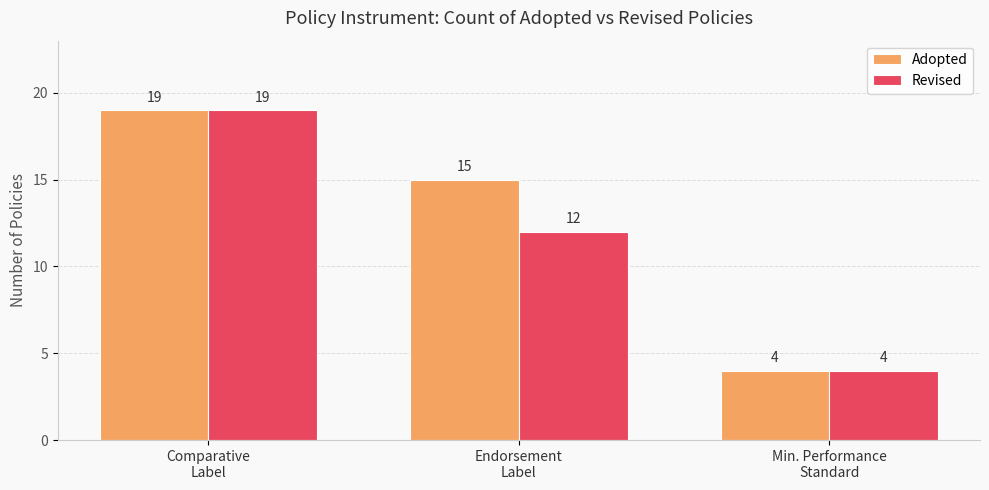

How many bars are there in total?

6